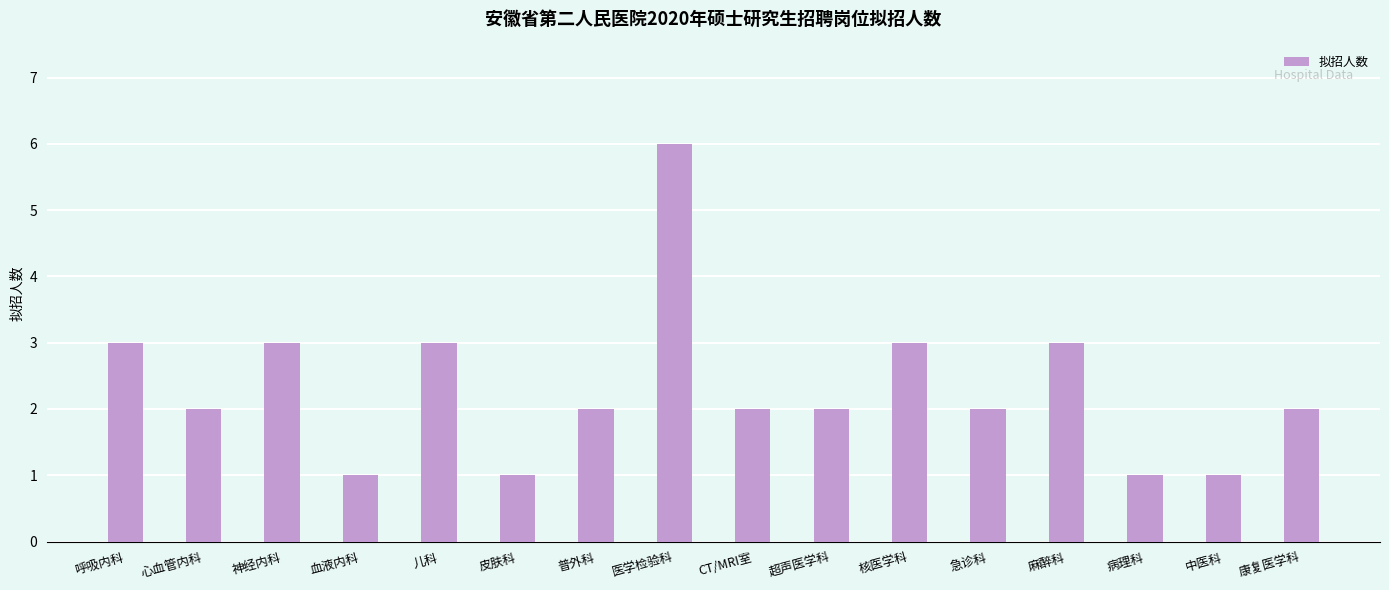

What is the label of the 15th bar from the left?

中医科